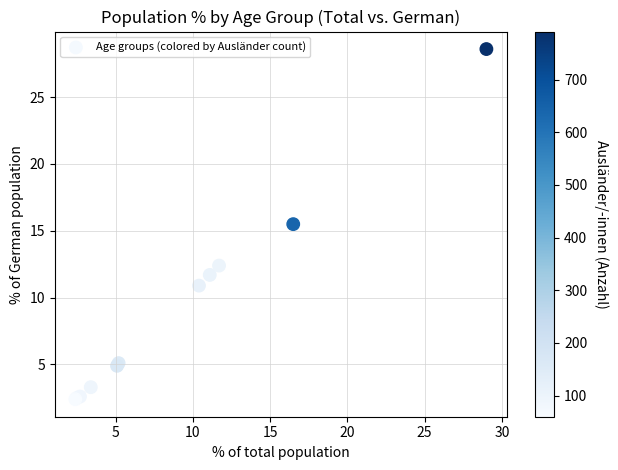

What Y value in the scatter plot is closest to 15?

15.5